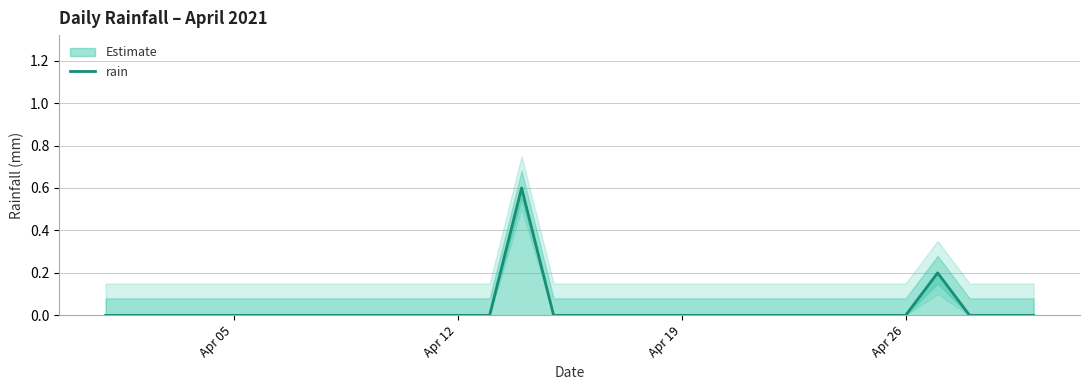

Reading left to right, extract all data points from this chart.

0.0	0.0	0.0	0.0	0.0	0.0	0.0	0.0	0.0	0.0	0.0	0.0	0.0	0.6	0.0	0.0	0.0	0.0	0.0	0.0	0.0	0.0	0.0	0.0	0.0	0.0	0.2	0.0	0.0	0.0